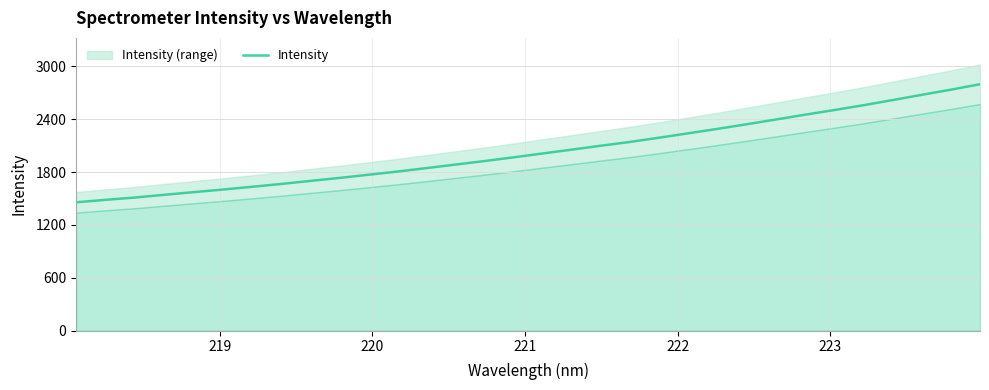

How many lines are shown in the chart?

1